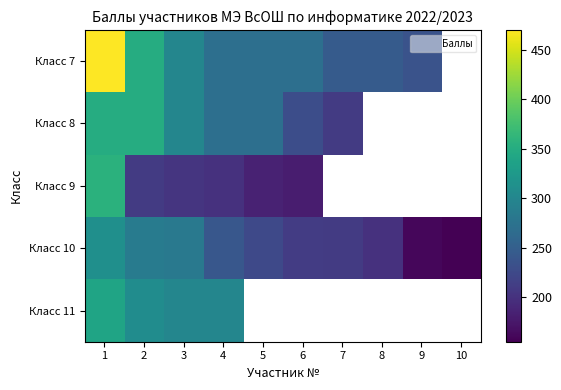

Is the value of Класс 9 at 3 greater than the value of Класс 11 at 3?

No